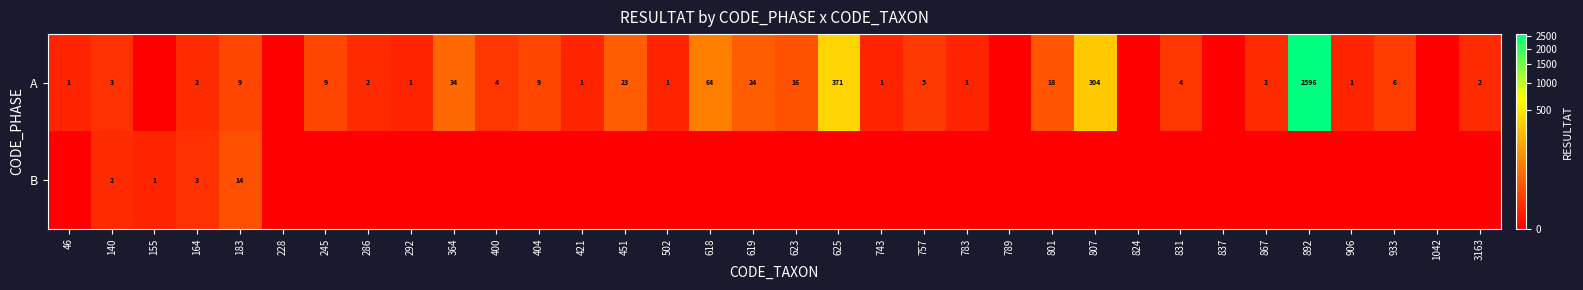

What is the difference between the A values at 292 and 619?

23